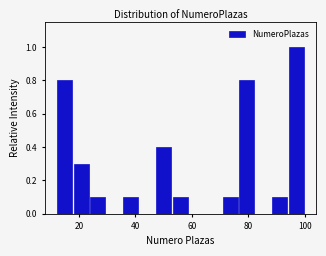

Read against the x-axis, roughly where is the centre of the tallest bar?

98